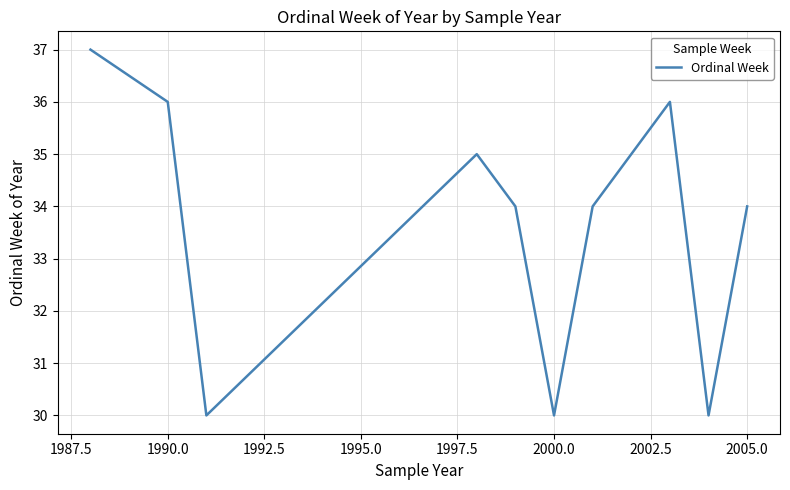

What is the difference between the maximum and minimum values?

7